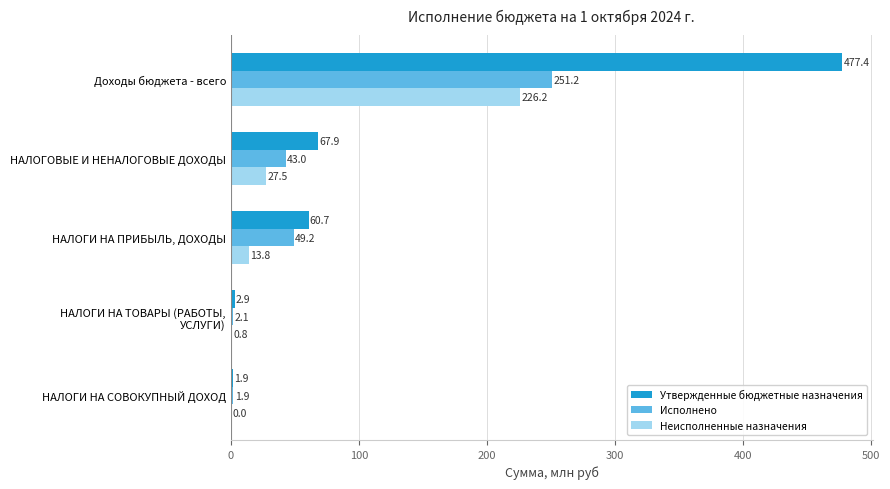

At which category is the sum across all series the highest?

Доходы бюджета - всего